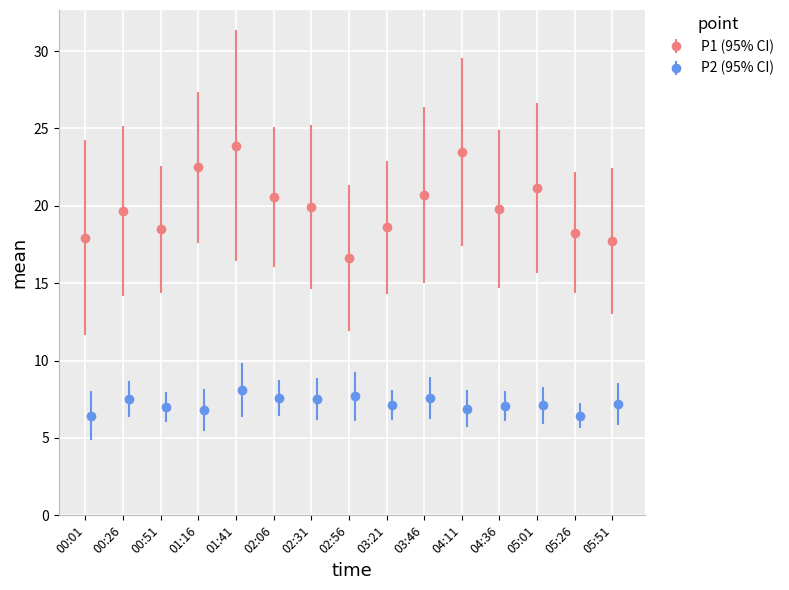

What is the average value of the P2 series?

7.2